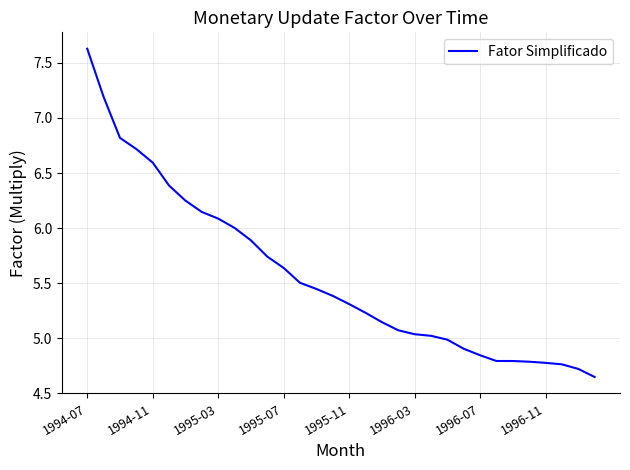

What is the maximum value shown in the chart?

7.6